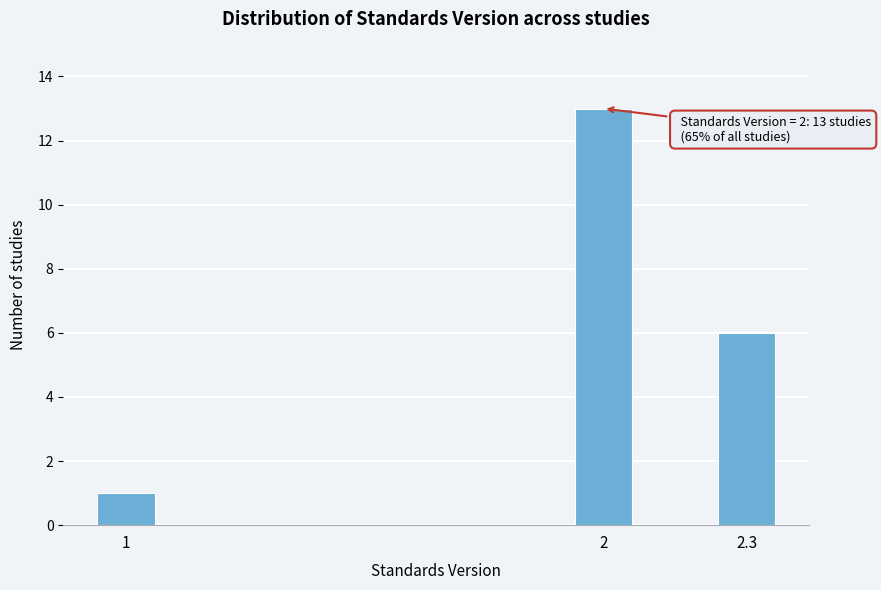

Reading right to left, what are all the values shown in this chart?

2.3=6	2=13	1=1